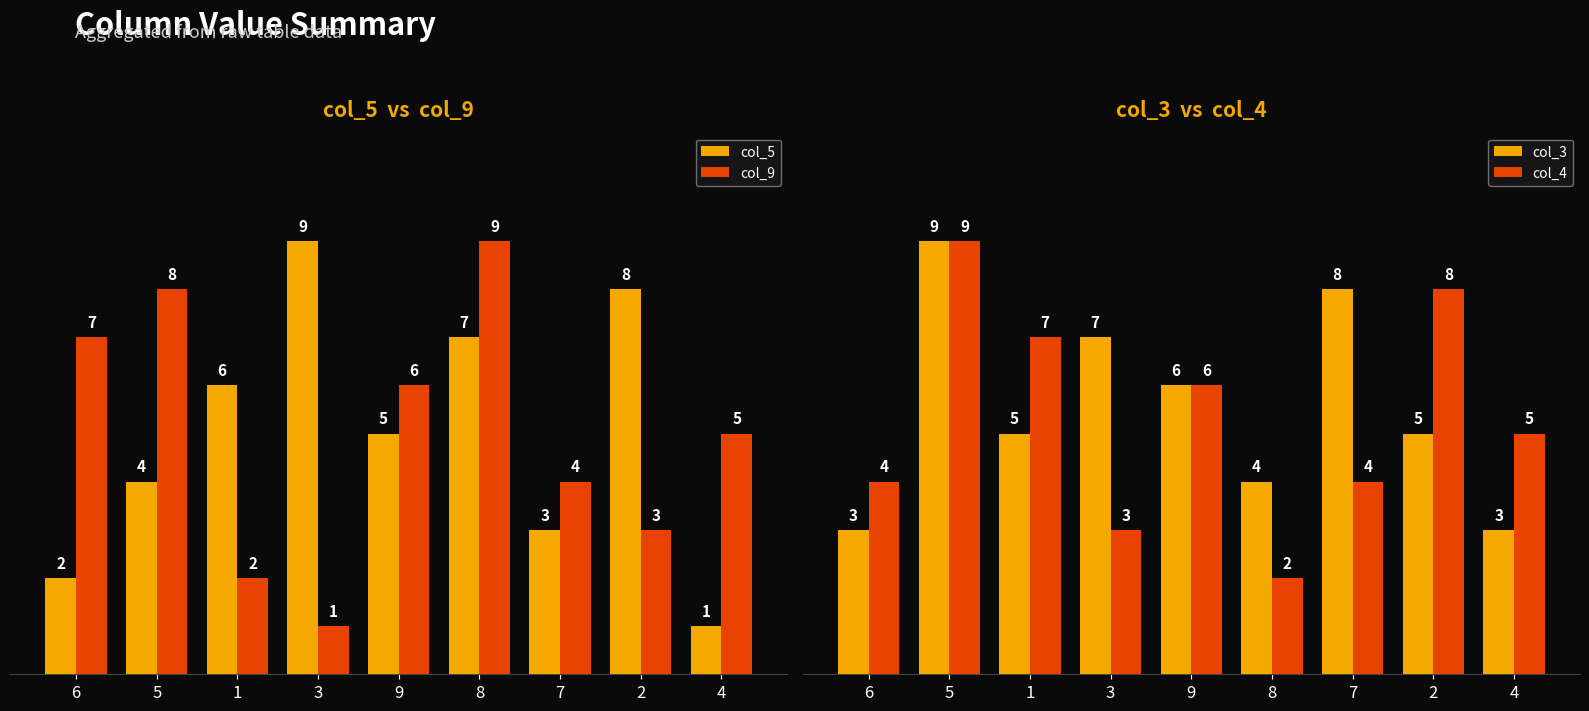

The col_4 series shows 2 at 7. True or false?

False